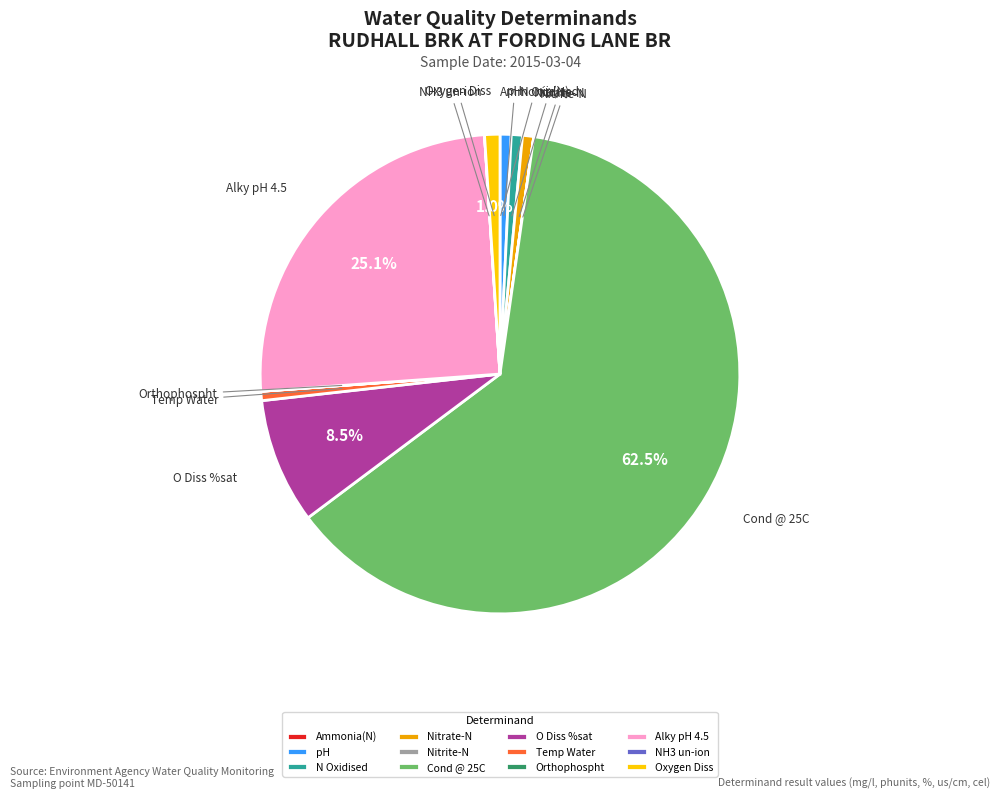

What is the majority slice?

Cond @ 25C